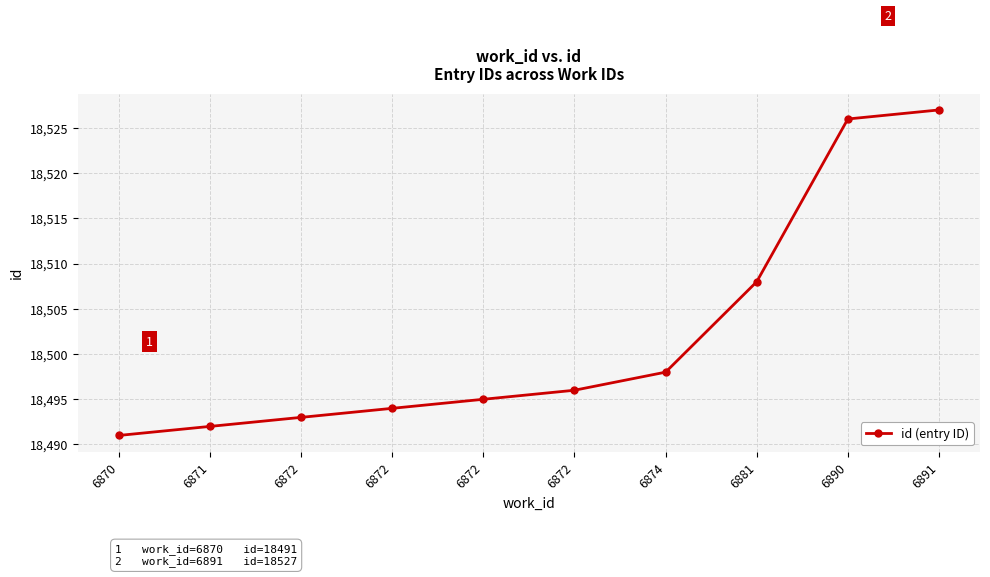

Count the number of data series in this chart.

1